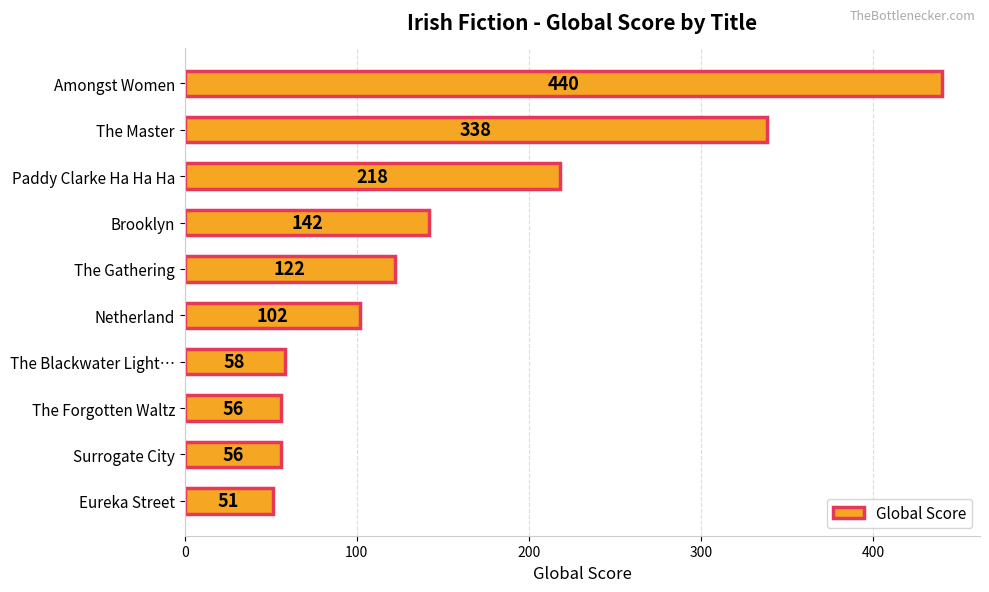

Does the chart contain stacked bars?

No